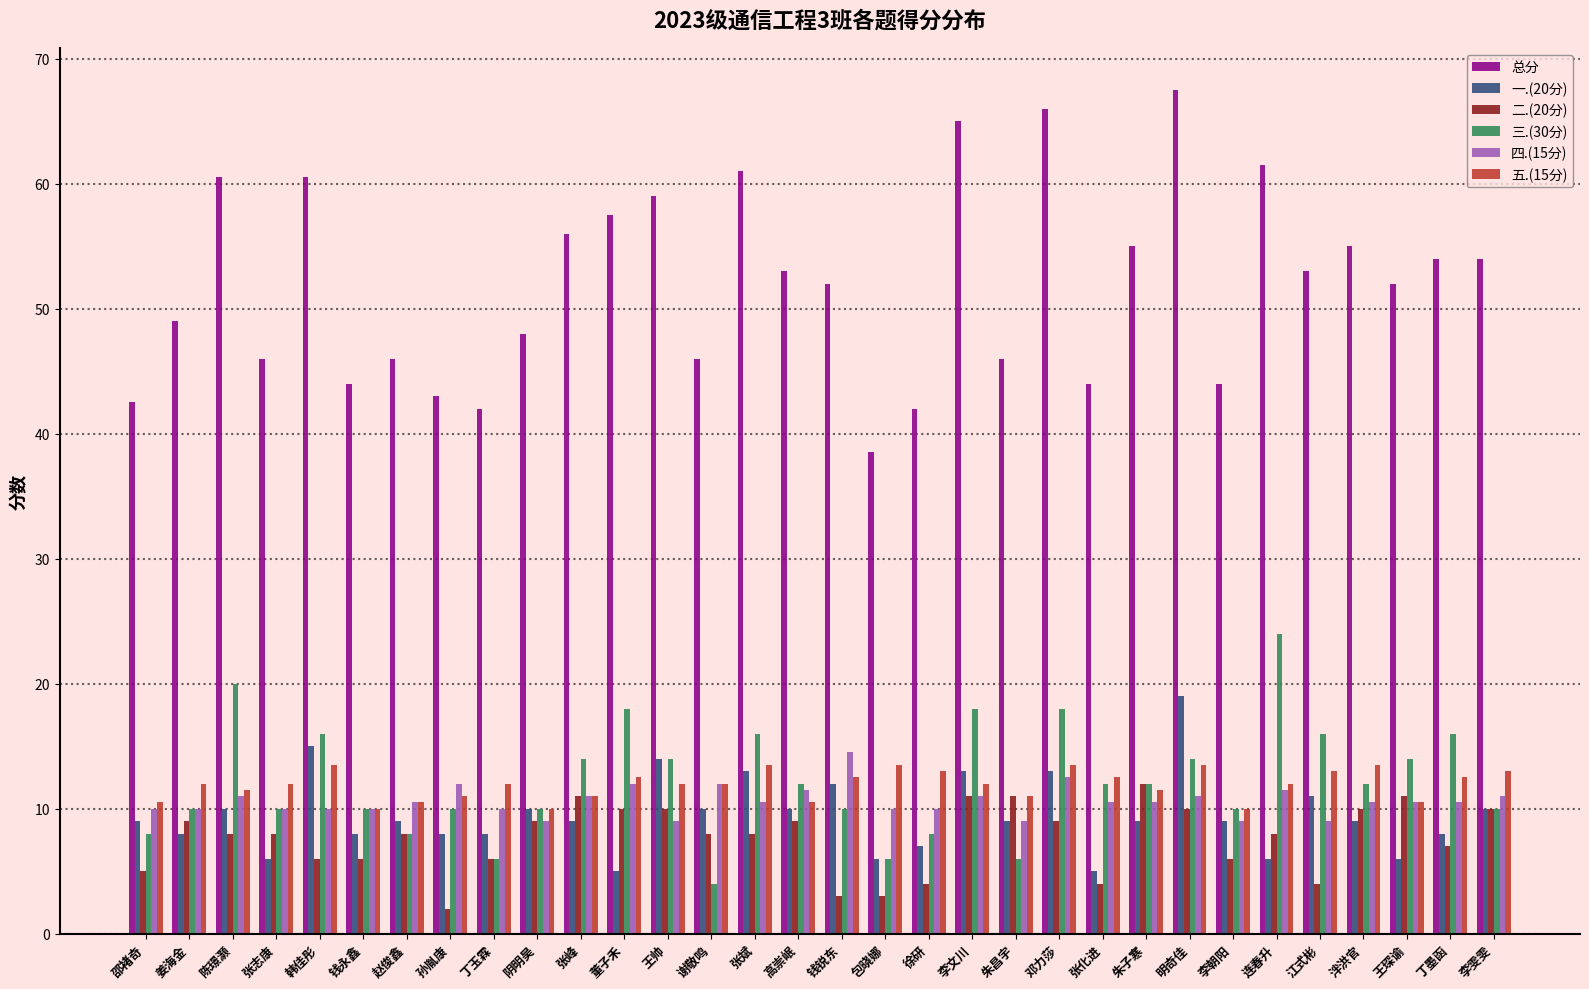

Which category has the highest value across all series?

明奇佳